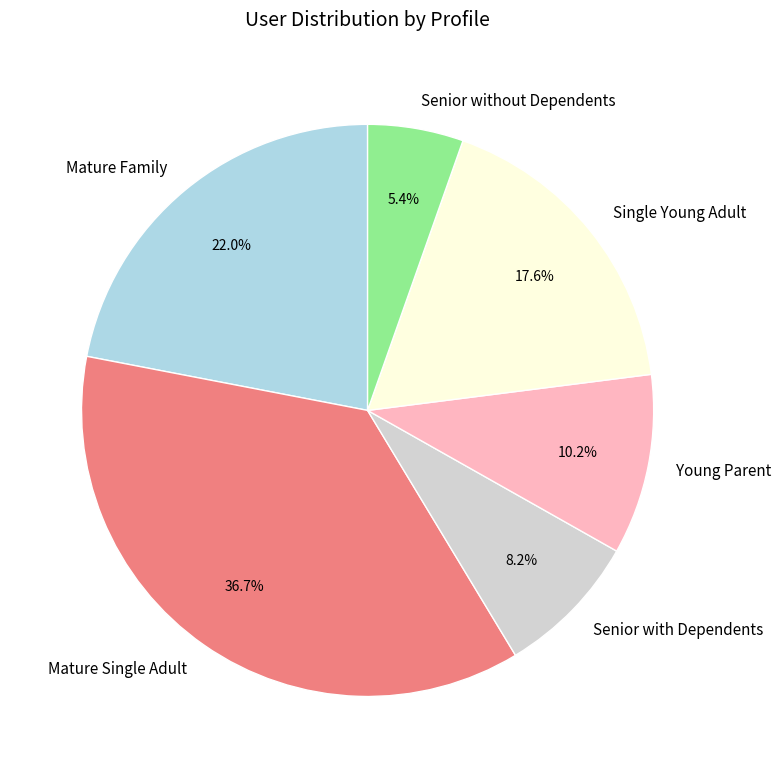

Does any single category account for the majority?

No